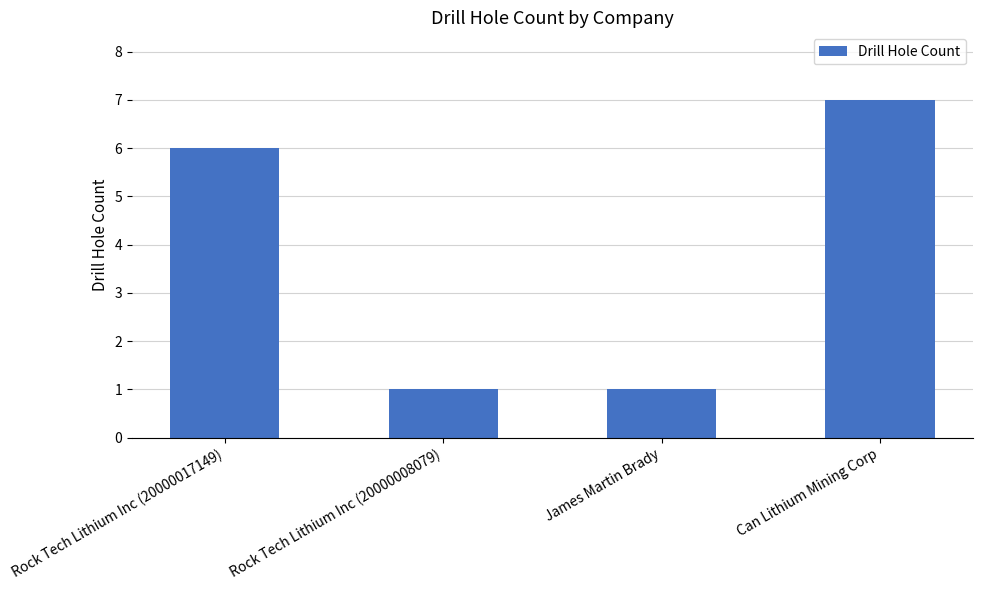

Reading left to right, transcribe all the data shown in this chart.

6	1	1	7